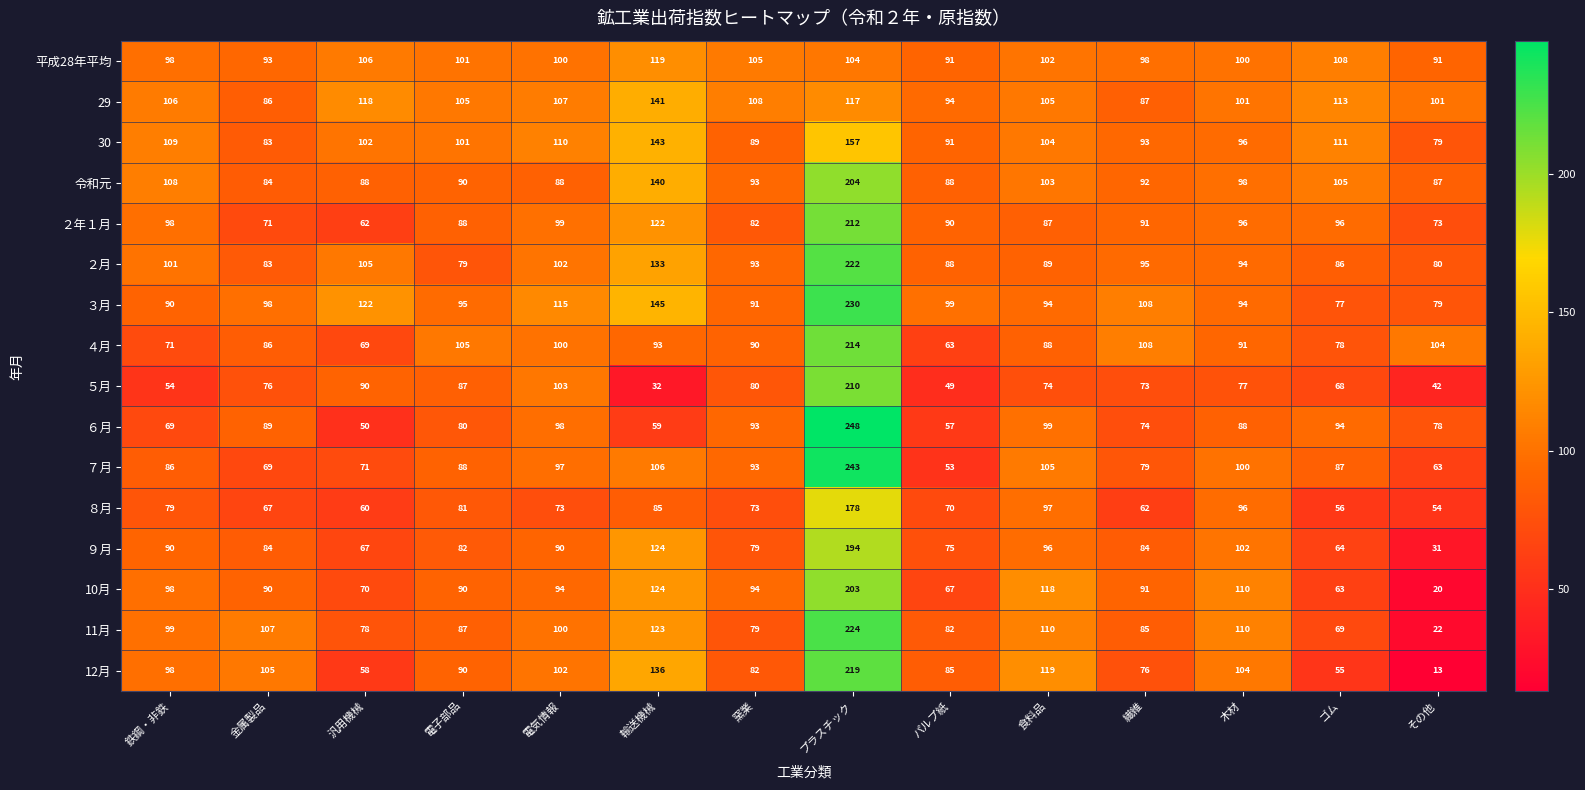

True or false: 30 has a value of 89 at 窯業.

True